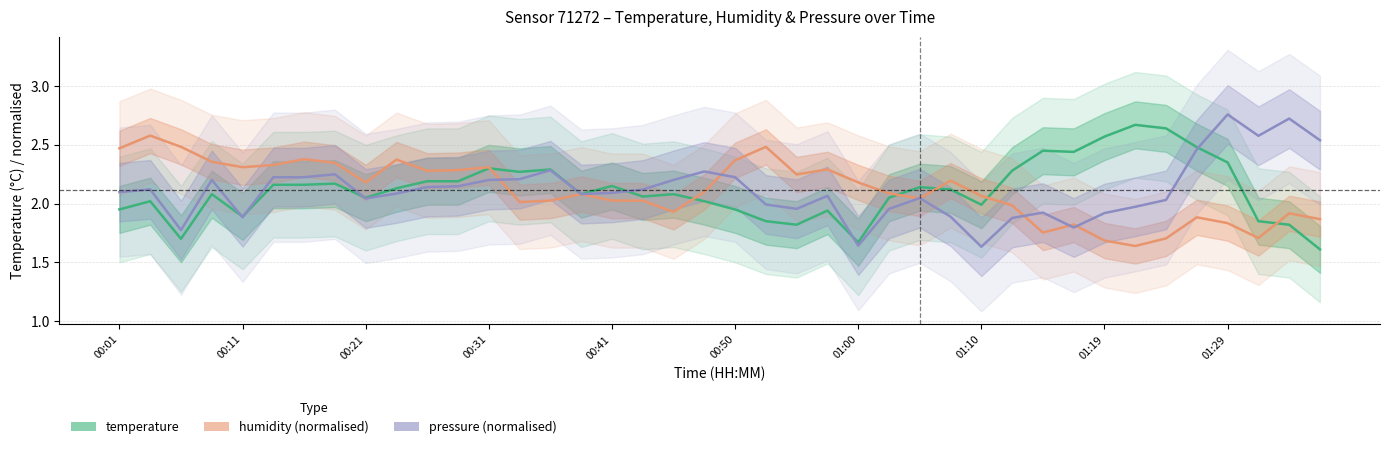

How many values in the temperature series are below 2?

12